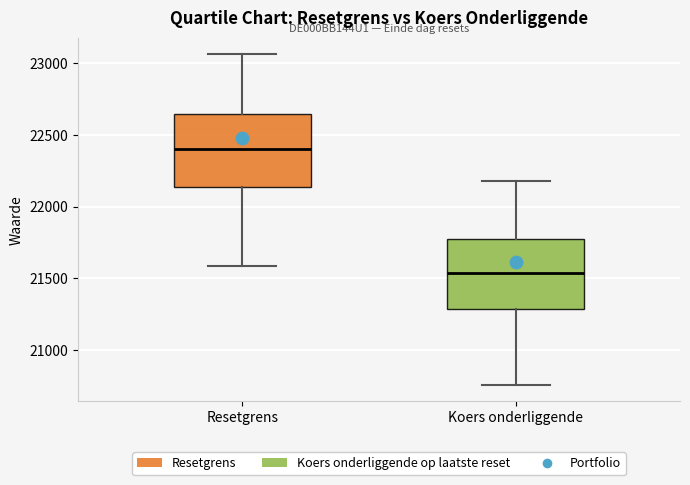

Reading left to right, transcribe this box plot: for each box, give where its median line is, the range the box spans, and where its two whiskers end, as read against the y-axis. The values are not printed on the chart, so give them approximately, as read against the axis.

Resetgrens: median 22400, box 22150 to 22650, whiskers 21600 to 23050
Koers onderliggende: median 21550, box 21300 to 21750, whiskers 20750 to 22200